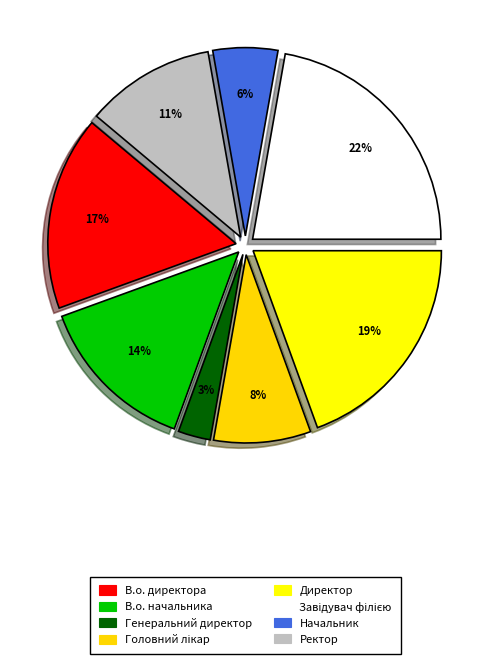

Does Ректор represent more than half of the total?

No